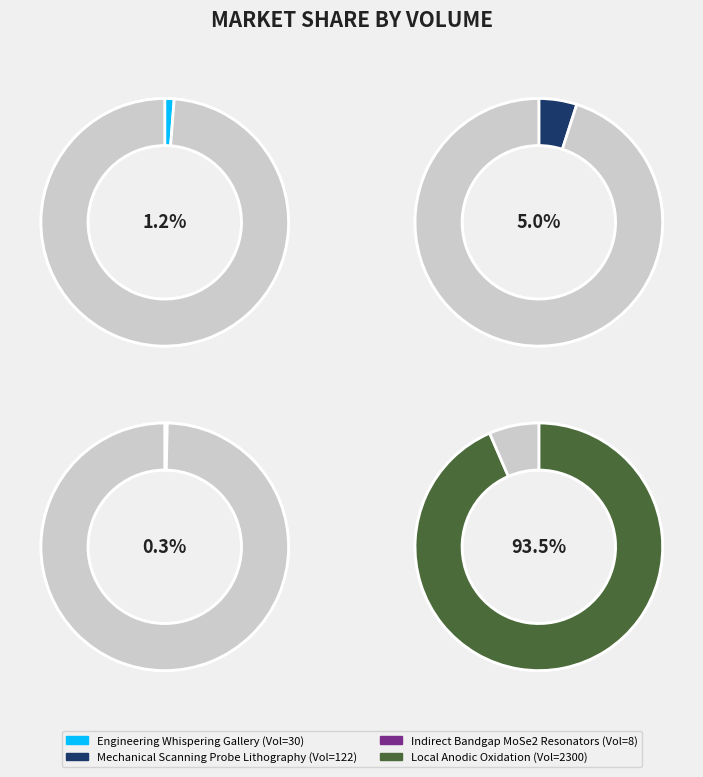

What is the majority slice?

Local anodic oxidation